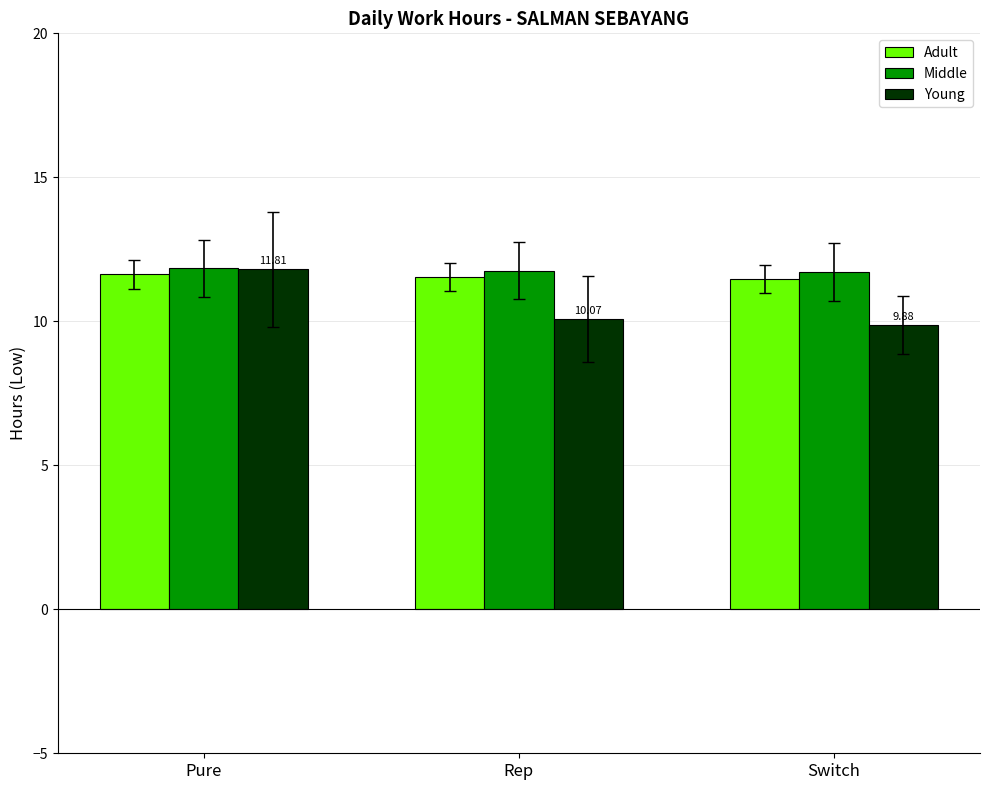

The value of Young at Rep is 10.1. True or false?

True